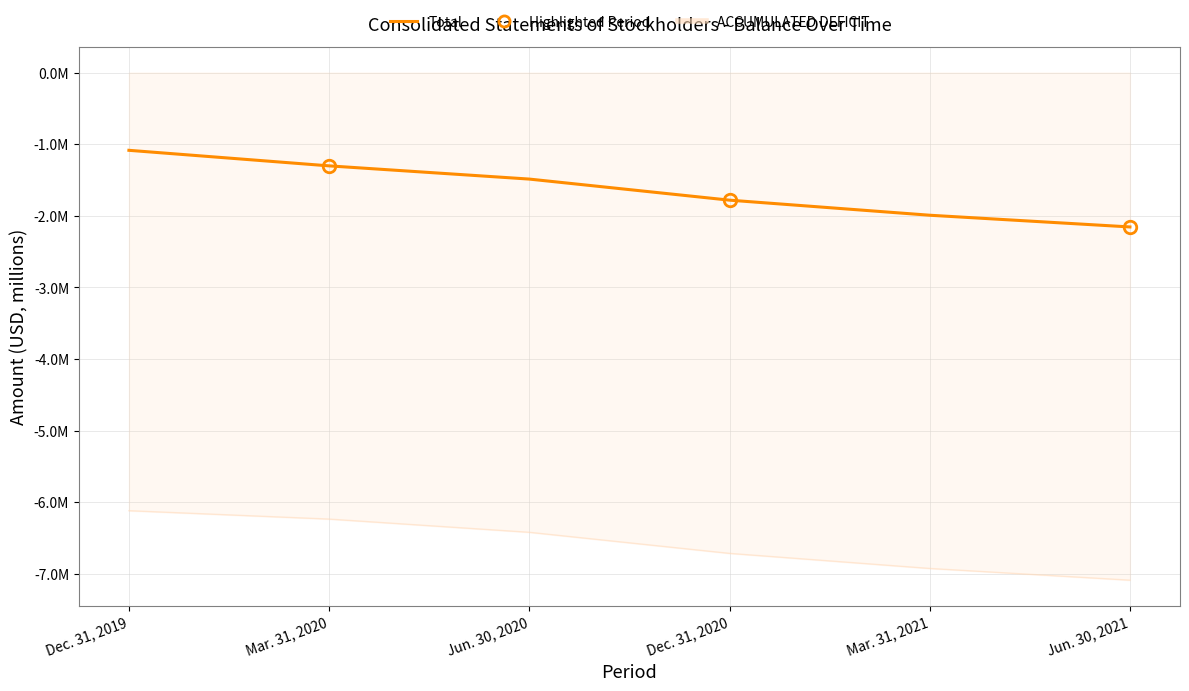

Which category has the lowest value across all series?

Jun. 30, 2021